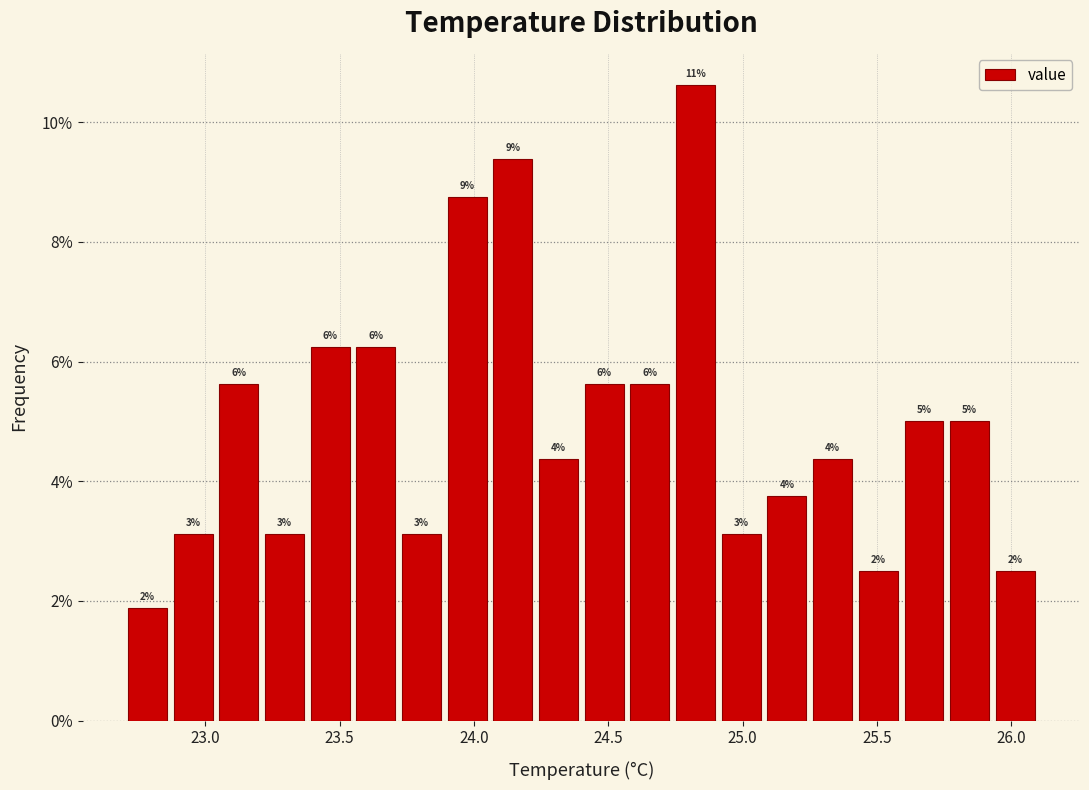

Read against the x-axis, roughly where is the centre of the tallest bar?

24.85